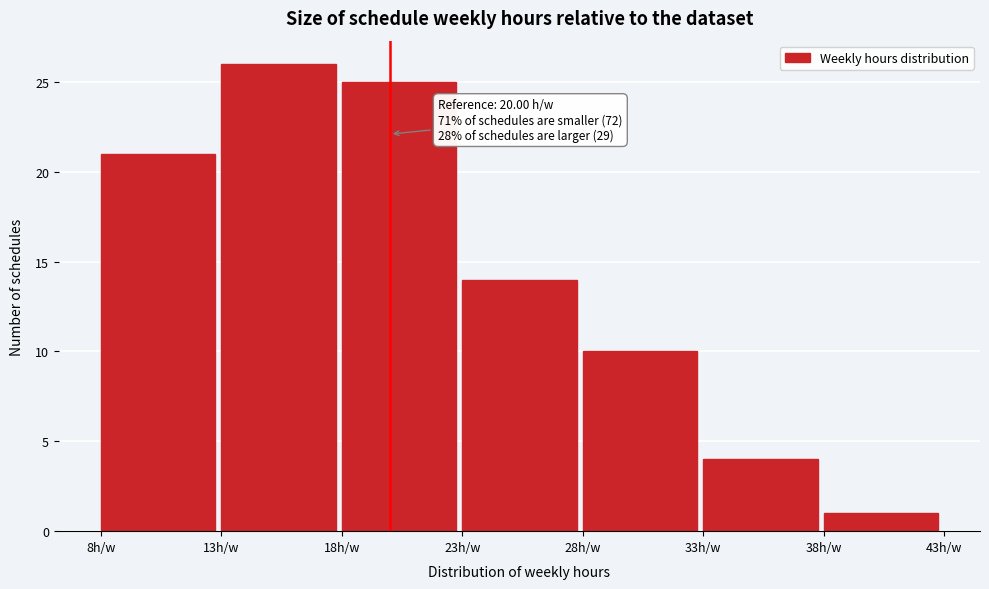

Which range on the x-axis has the tallest bar?

13 to 18